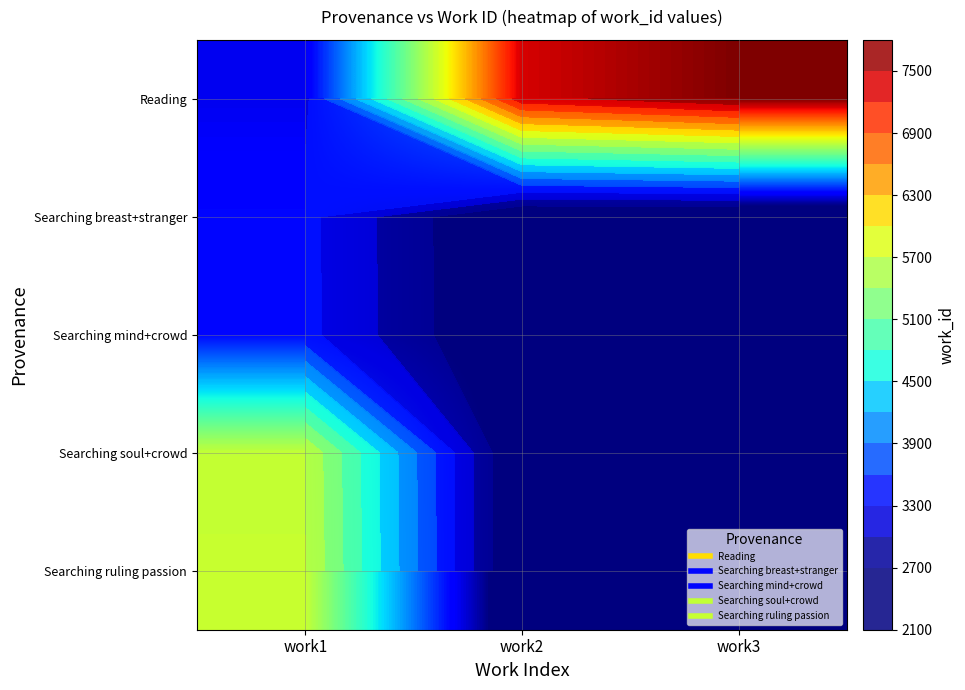

How many distinct data groups are displayed?

5